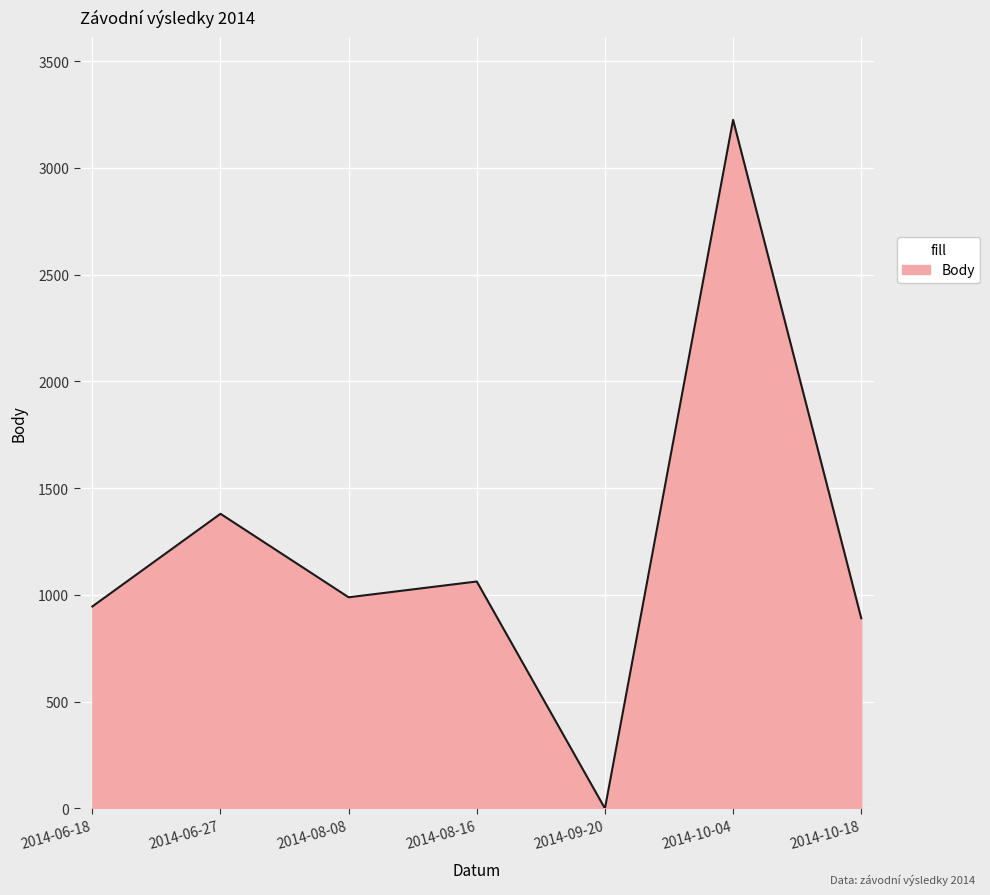

How many interior local valleys (lower than both neighbors) does the data have?

2